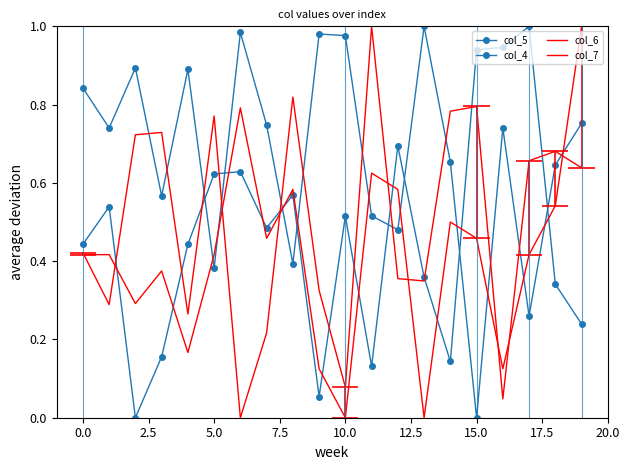

Which category has the highest value in the col_6 series?

11